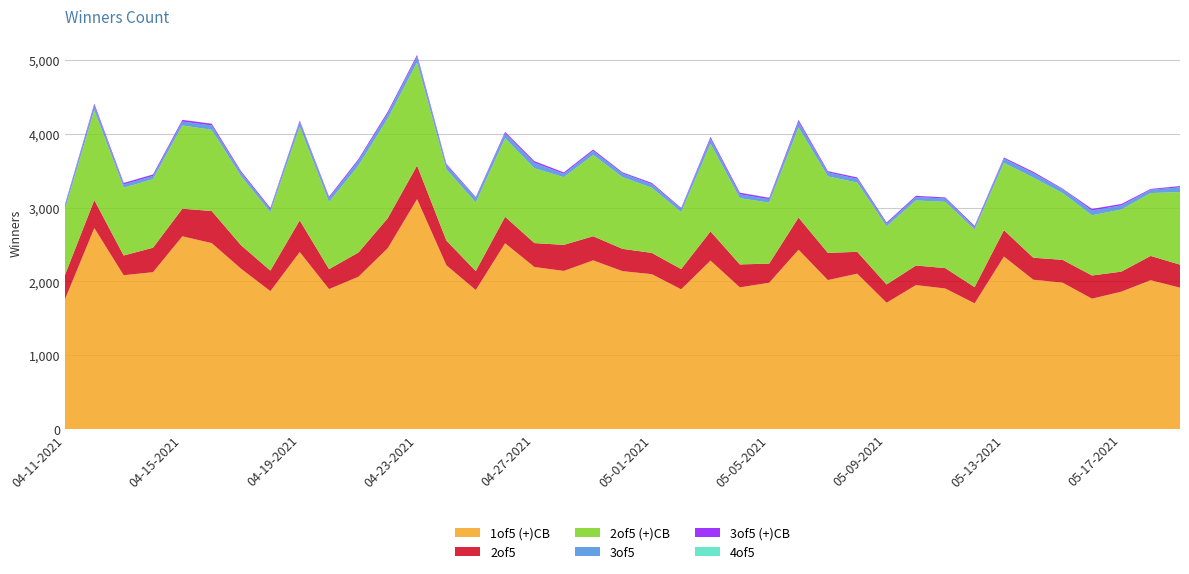

Reading right to left, extract all data points from this chart.

1of5 (+)CB: 1916	2017	1862	1767	1984	2024	2338	1704	1905	1951	1712	2106	2019	2431	1983	1920	2283	1894	2099	2140	2286	2143	2196	2518	1884	2219	3116	2451	2064	1897	2399	1869	2173	2520	2612	2126	2085	2724	1759
2of5: 312	329	271	314	309	298	357	219	276	265	247	296	368	435	259	311	395	274	288	302	327	353	324	359	257	334	455	406	328	270	429	278	318	435	374	331	267	379	329
2of5 (+)CB: 984	852	842	816	905	1086	913	781	898	882	787	938	1037	1220	826	898	1187	771	883	972	1102	918	1014	1064	930	966	1396	1350	1178	910	1270	793	937	1100	1128	929	919	1219	891
3of5: 64	45	56	64	51	61	57	34	46	46	37	51	54	77	47	52	71	47	50	50	54	46	74	68	61	57	81	69	68	54	66	40	49	60	53	44	43	63	53
3of5 (+)CB: 17	11	19	22	9	18	15	16	14	17	16	19	17	26	19	22	23	11	16	15	19	18	22	19	12	17	23	25	20	18	17	17	18	23	23	20	21	24	13
4of5: 3	0	0	1	1	1	0	0	1	1	2	2	0	1	3	0	0	0	0	4	0	1	0	0	0	1	1	1	0	0	2	0	0	2	1	2	2	1	1